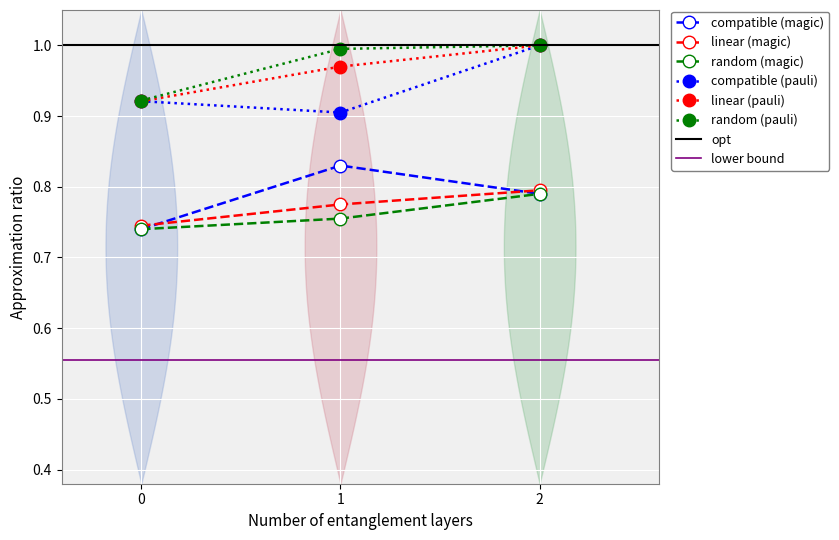

Count the number of data series in this chart.

6